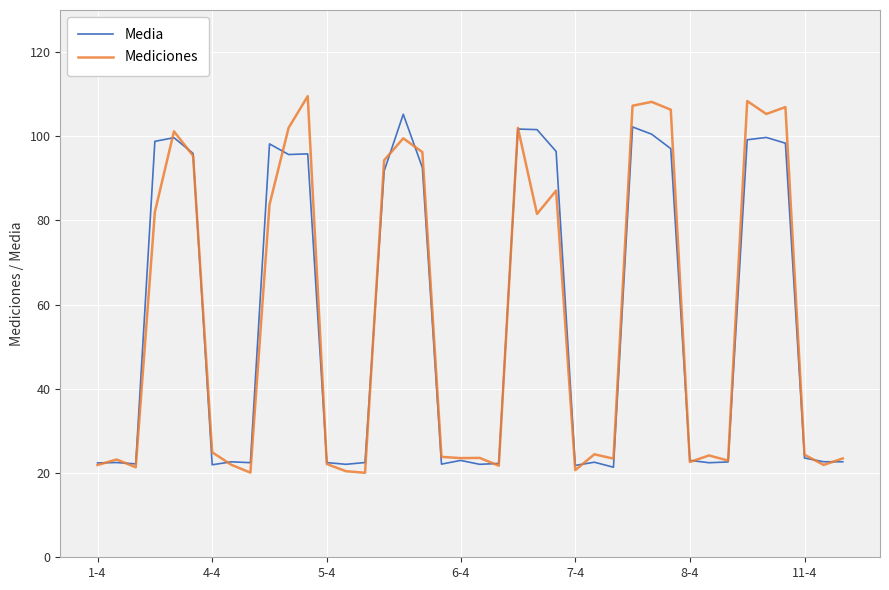

What is the minimum value for Media?

21.4